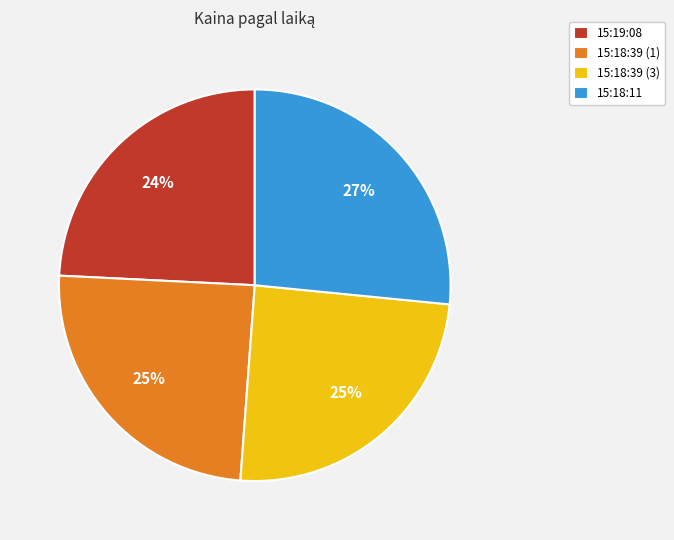

Does any single category account for the majority?

No